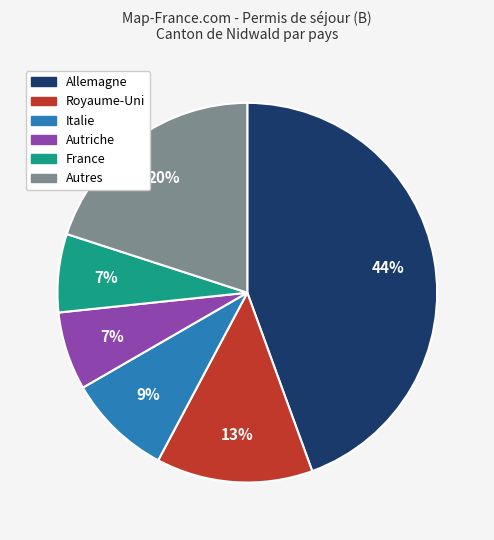

Between Italie and France, which is larger?

Italie